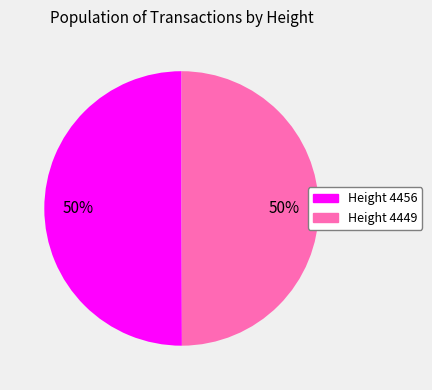

To the nearest percent, what is the average slice percentage?

50%